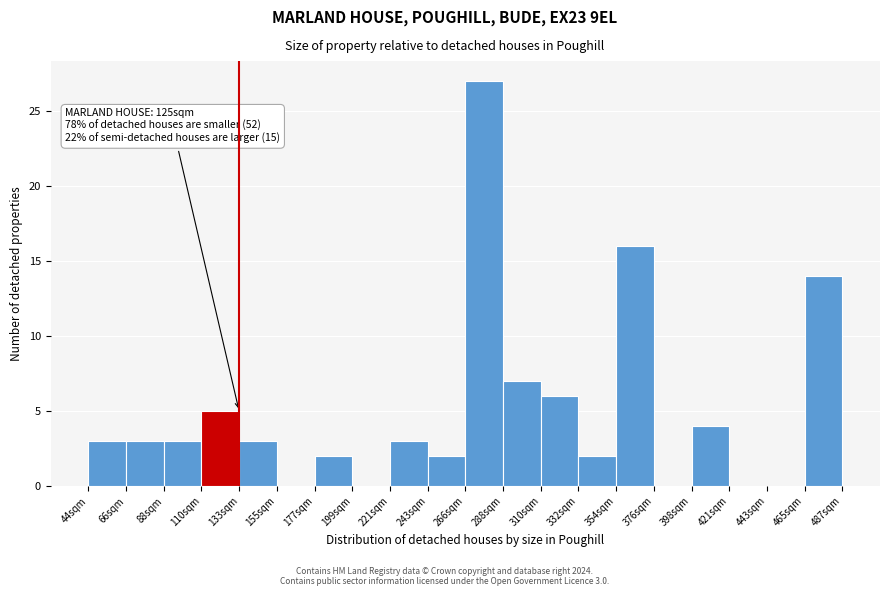

Which range on the x-axis has the tallest bar?

265 to 290